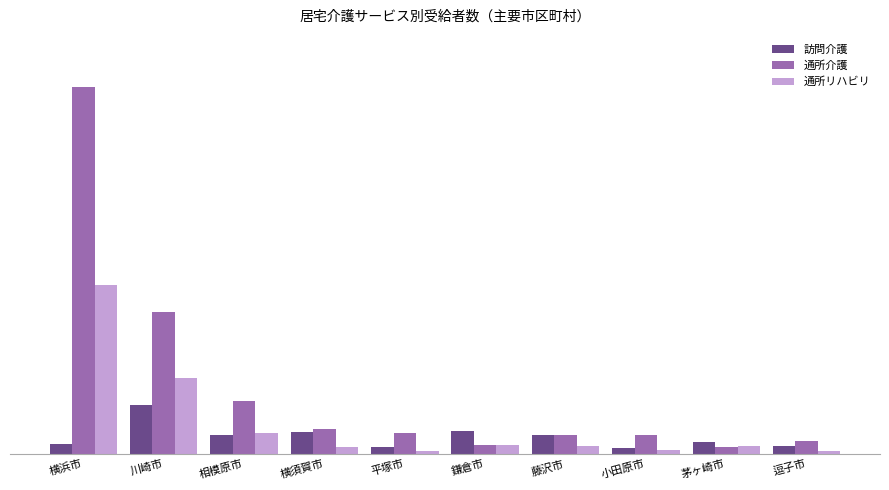

The value of 通所介護 at 茅ヶ崎市 is 219. True or false?

False